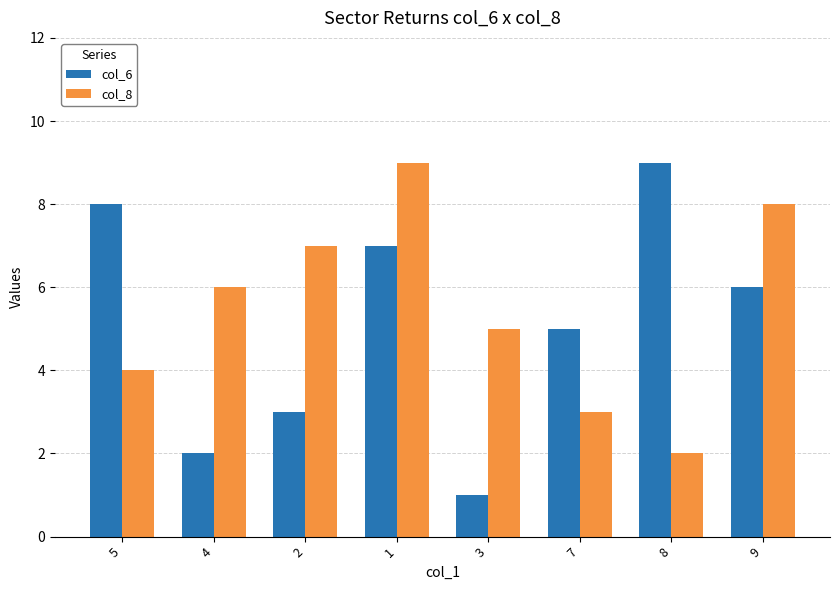

What are all the series names shown in the legend?

col_6, col_8